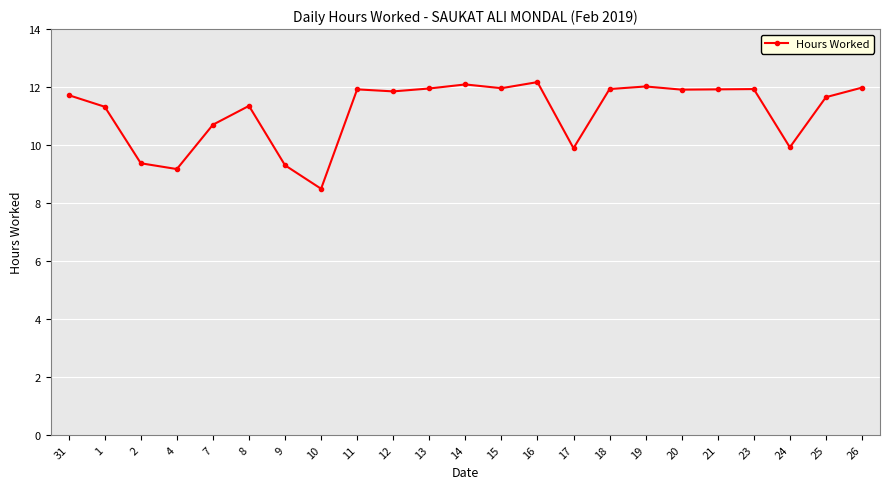

Which has a higher value, 25 or 24?

25